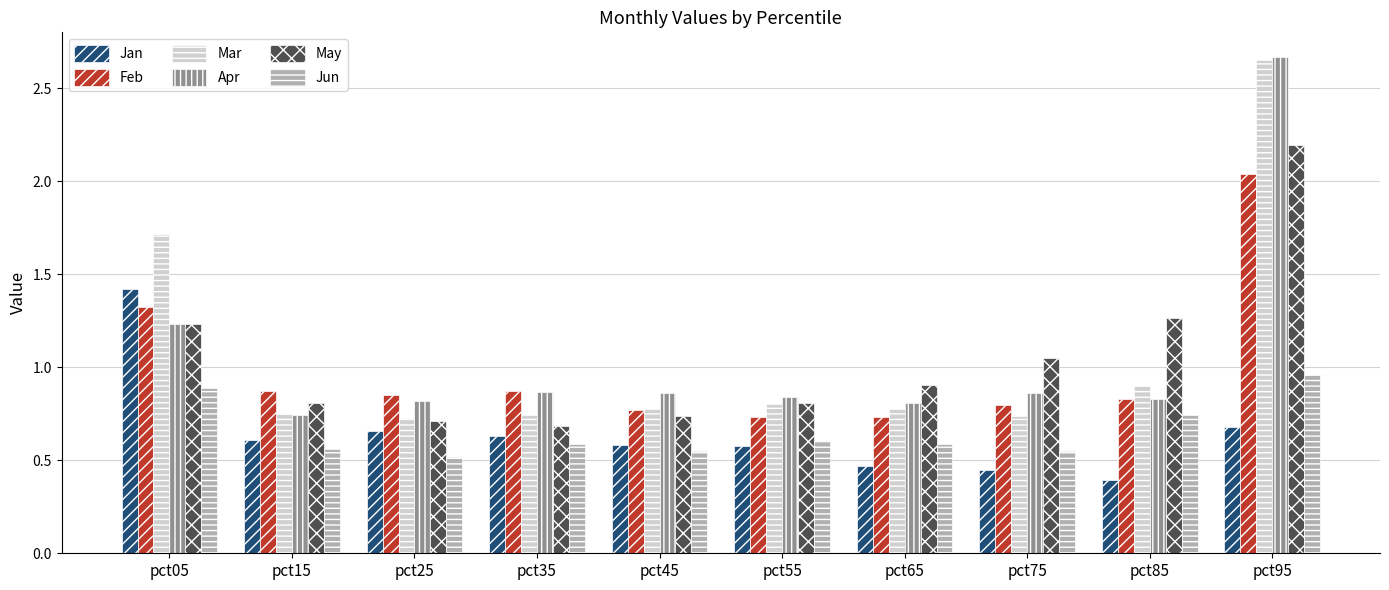

At how many categories does at least one series exceed 1?

4